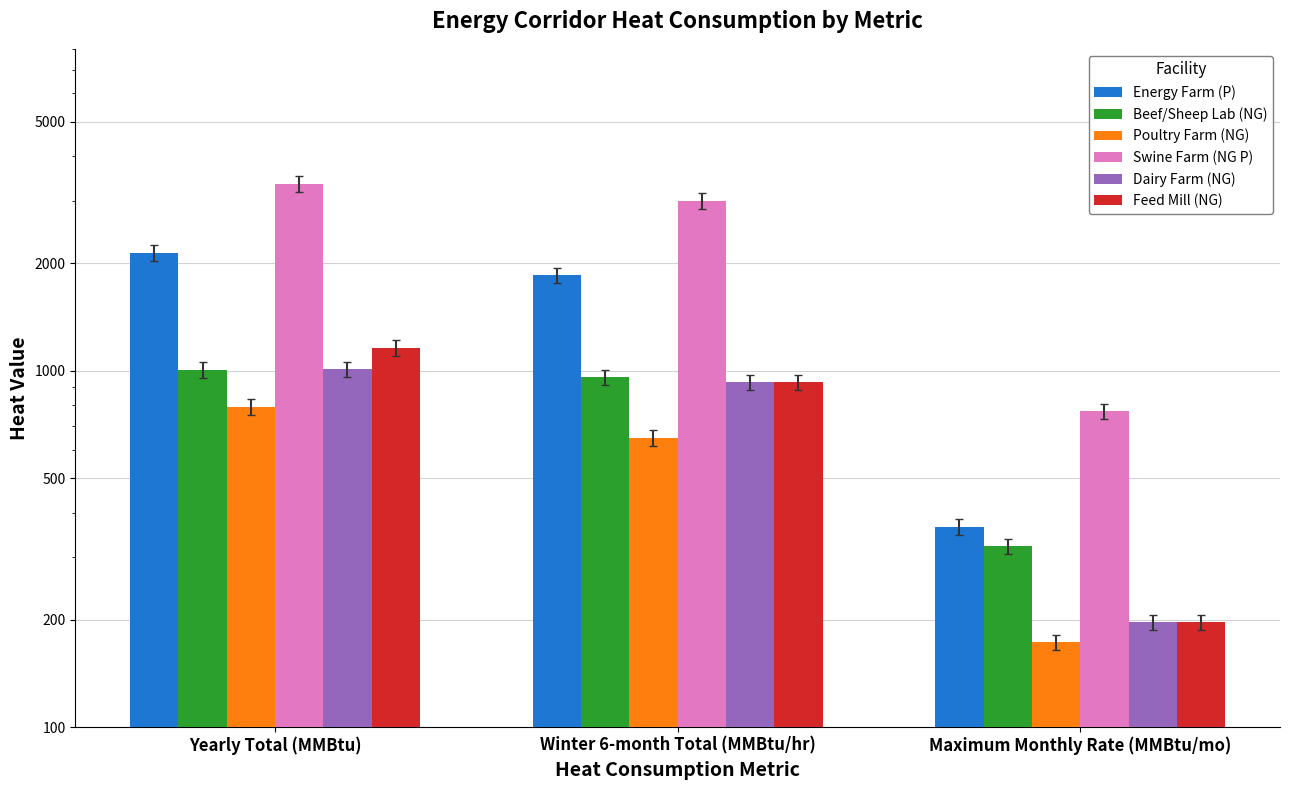

What is the label of the 1st bar from the right?

Maximum Monthly Rate (MMBtu/mo)